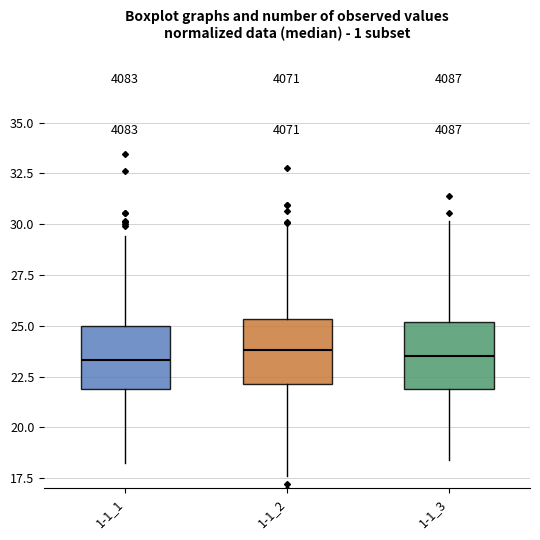

Reading left to right, transcribe this box plot: for each box, give where its median line is, the range the box spans, and where its two whiskers end, as read against the y-axis. The values are not printed on the chart, so give them approximately, as read against the axis.

1-1_1: median 23.5, box 22.0 to 25.0, whiskers 18.0 to 29.5
1-1_2: median 24.0, box 22.0 to 25.5, whiskers 17.5 to 30.0
1-1_3: median 23.5, box 22.0 to 25.0, whiskers 18.5 to 30.0